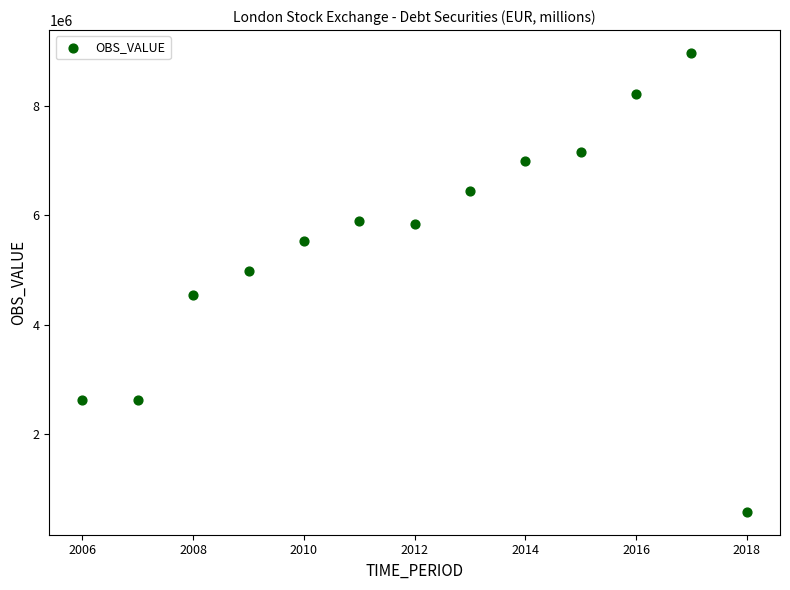

What is the range of X values (max minus min)?

12.0